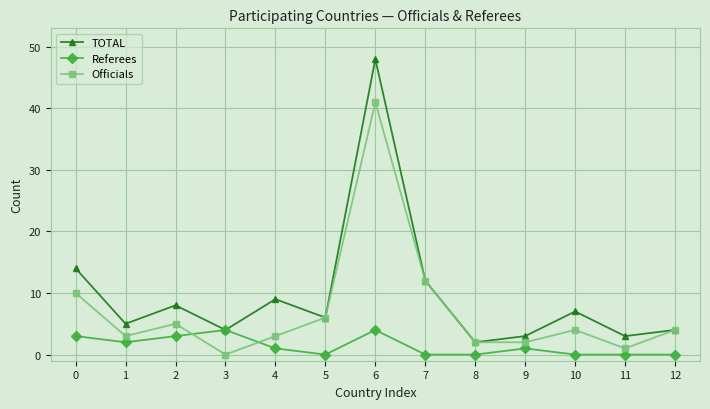

What is the difference between the maximum and minimum values in the Officials series?

41